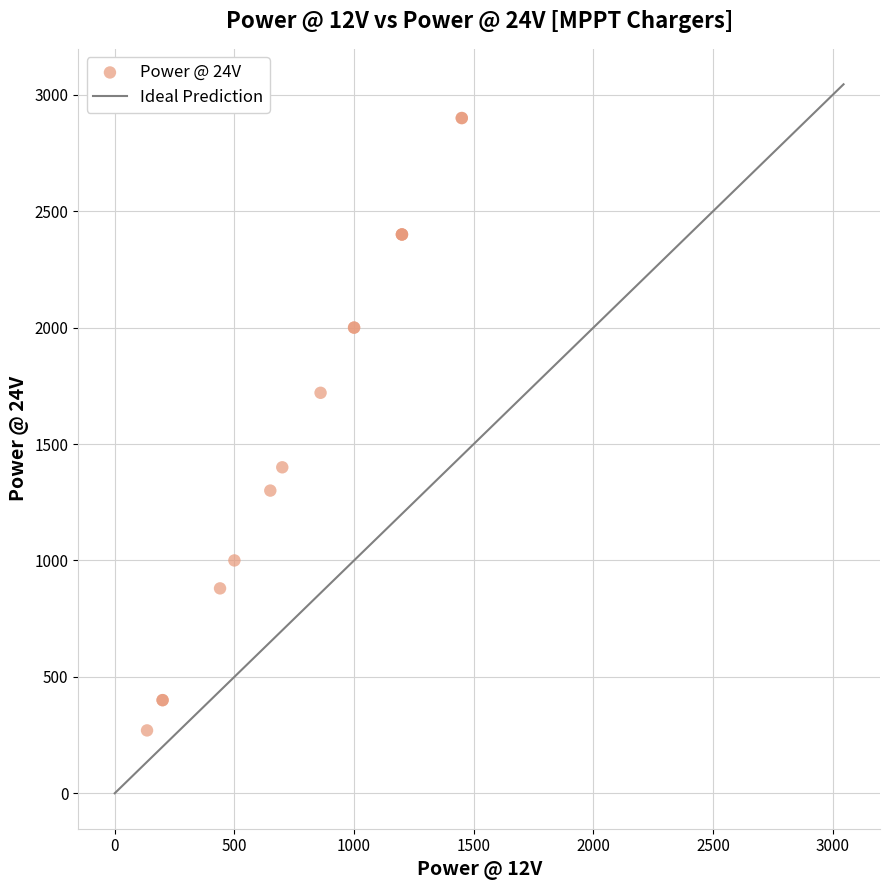

What Y value in the scatter plot is closest to 1585?

1720